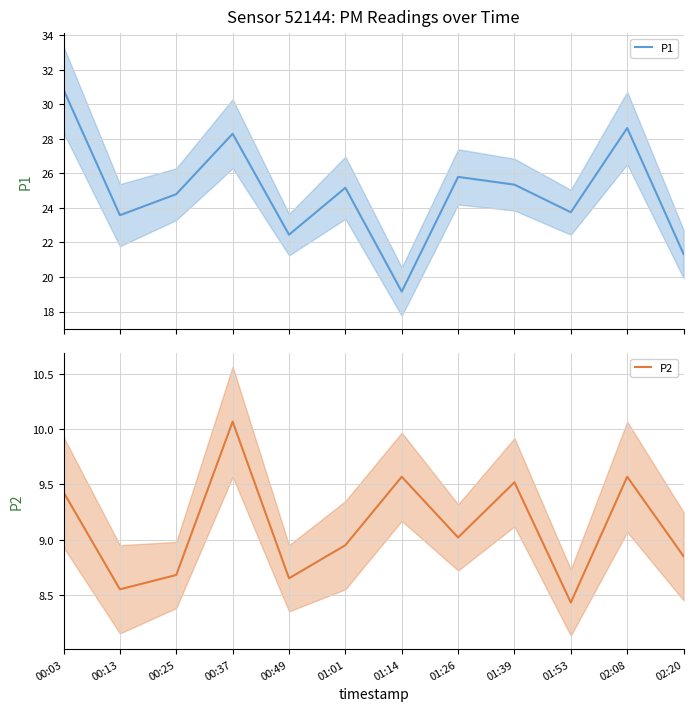

Reading left to right, extract all data points from this chart.

P1: 30.9	23.6	24.8	28.3	22.4	25.2	19.1	25.8	25.4	23.8	28.6	21.3
P2: 9.4	8.6	8.7	10.1	8.7	8.9	9.6	9.0	9.5	8.4	9.6	8.8